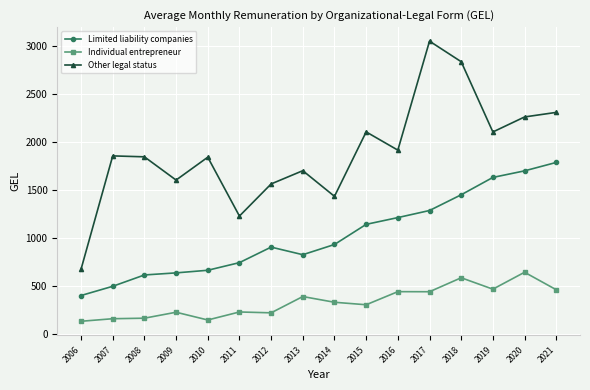

What is the value of the Limited liability companies point at the 14th from the left?

1630.8